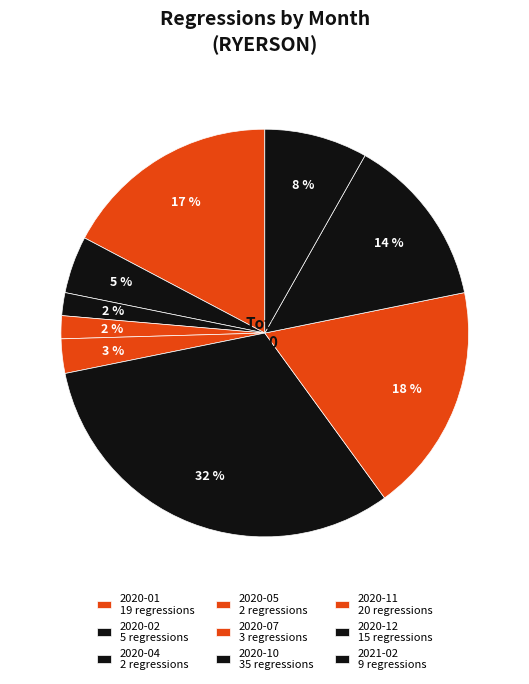

How many segments does this pie chart have?

9